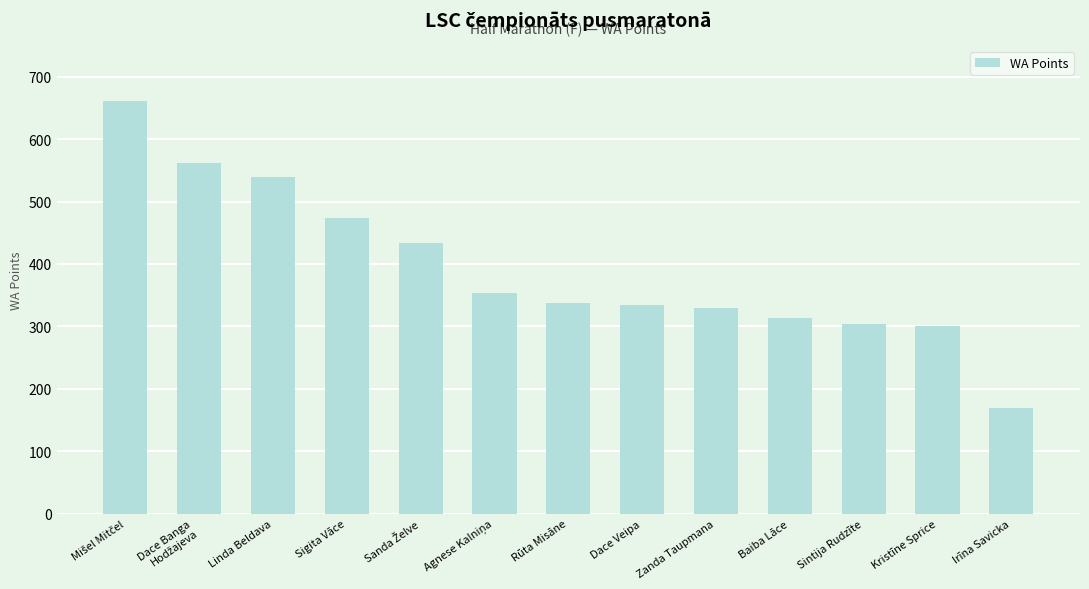

Are the bars horizontal?

No